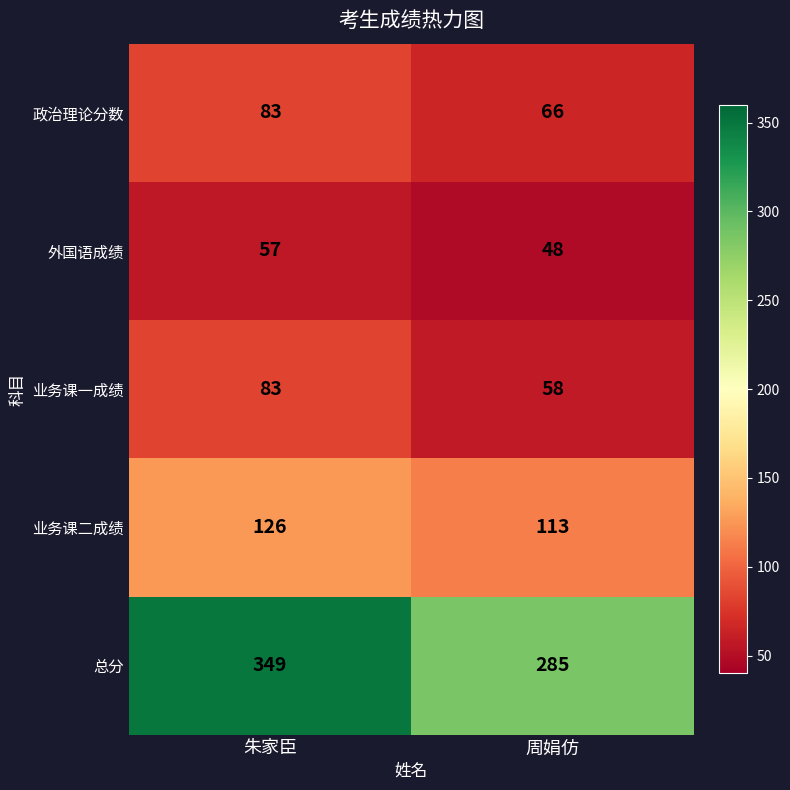

Count the number of categories in the chart.

2